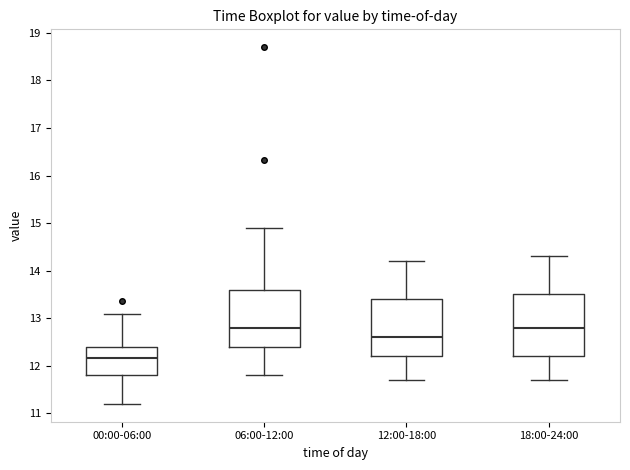

Where is the upper edge of the box for 18:00-24:00 on the y-axis? The values are not printed on the chart, so give them approximately, as read against the axis.

13.5